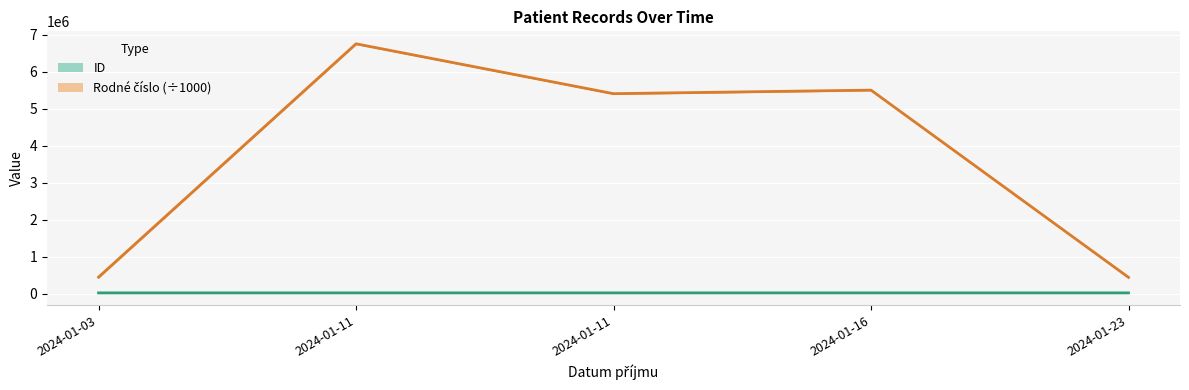

Reading right to left, list all the values displayed in this chart.

ID: 20820.0	20772.0	20726.0	20724.0	20641.0
Rodné číslo (÷1000): 441026.5	5506032.3	5410053.3	6759031.0	445809.2